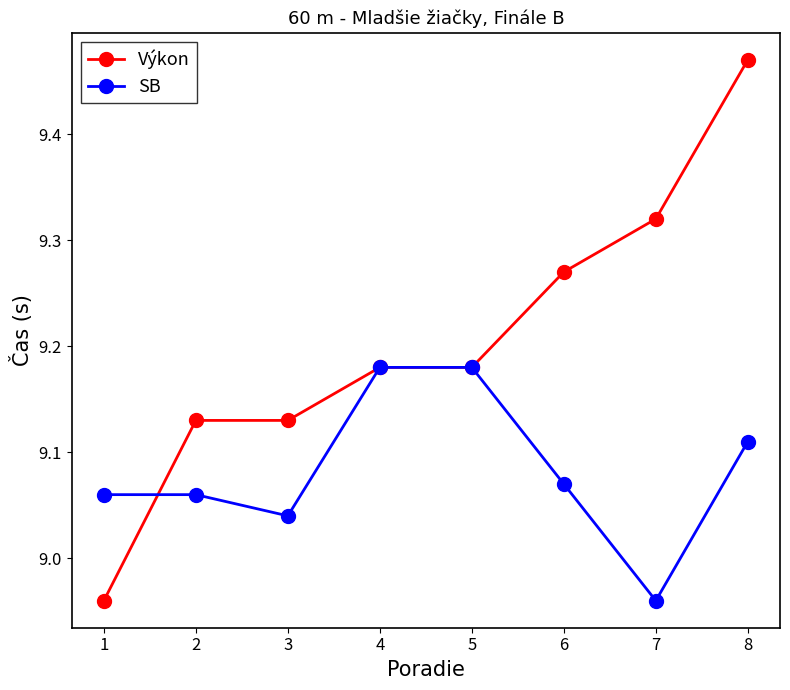

The value of Výkon at 5 is 2.1. True or false?

False